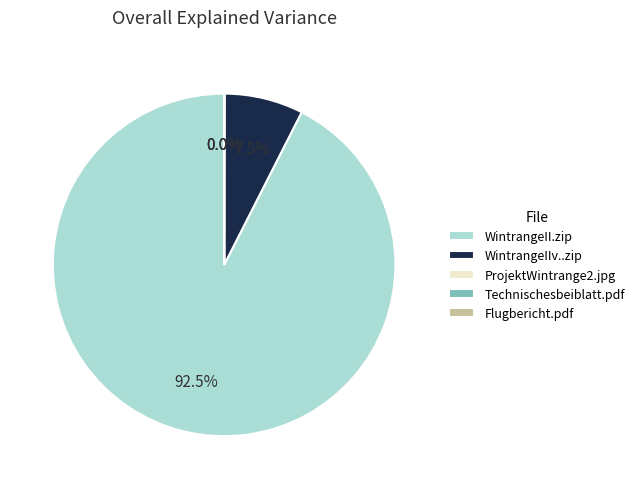

Which category has the biggest portion of the pie?

WintrangeII.zip